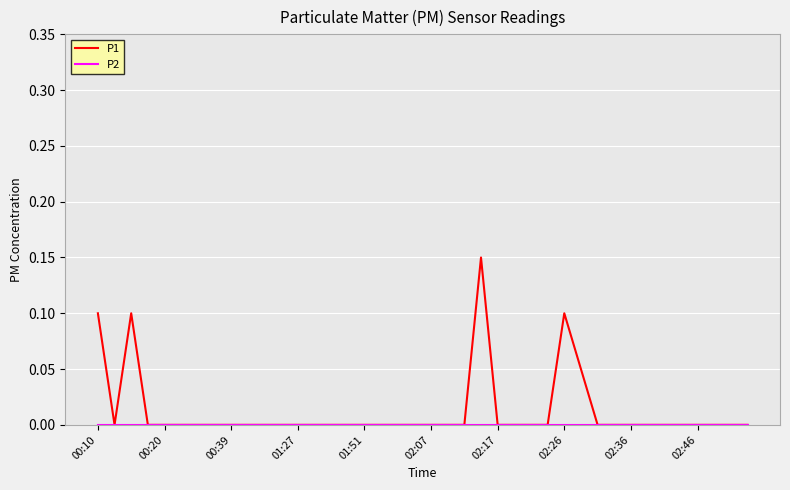

Which series has the largest range (max minus min)?

P1